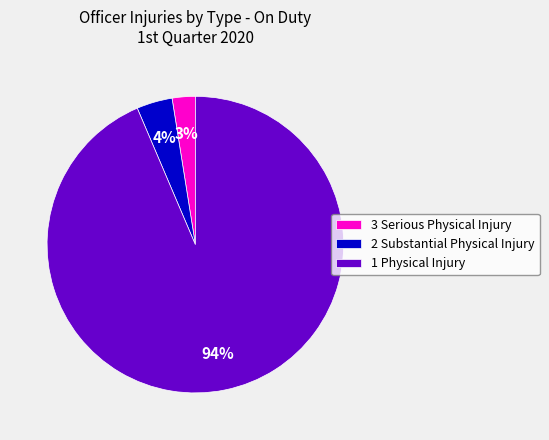

To the nearest percent, what percentage of the pie is 3 Serious Physical Injury?

3%